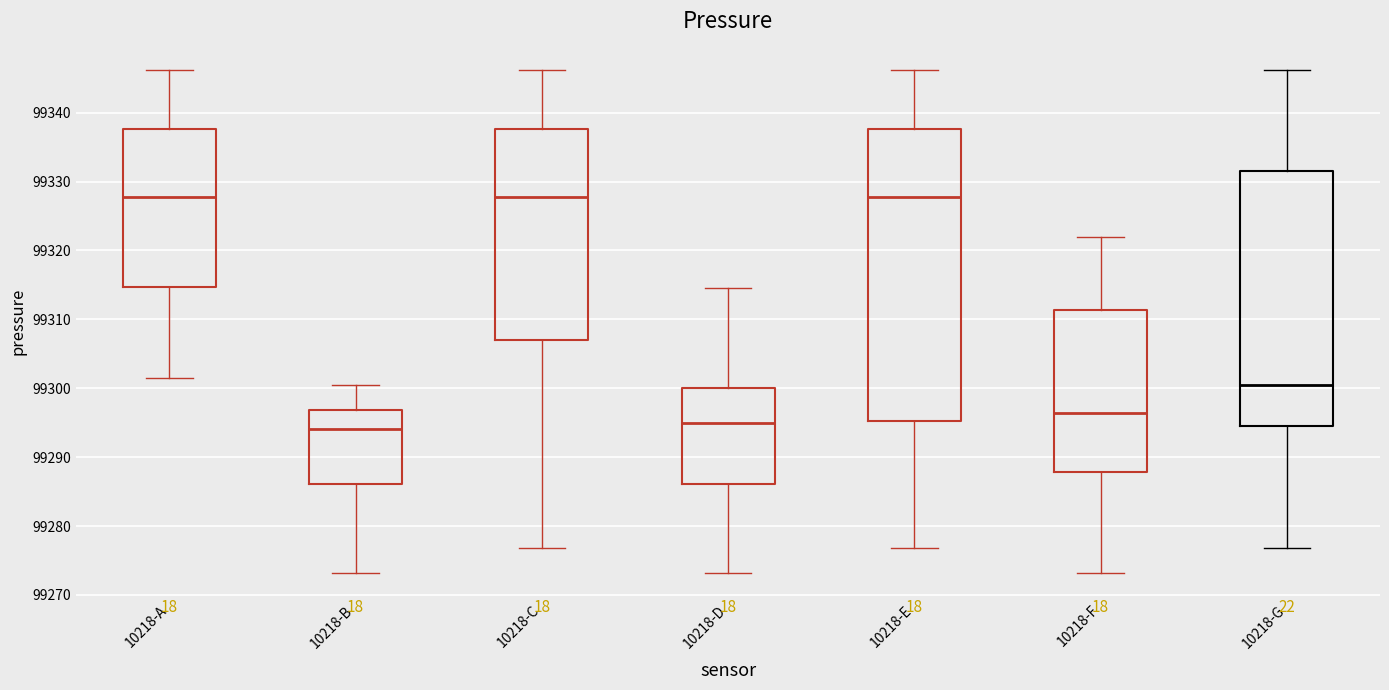

Where is the lower edge of the box for 10218-F on the y-axis? The values are not printed on the chart, so give them approximately, as read against the axis.

99288